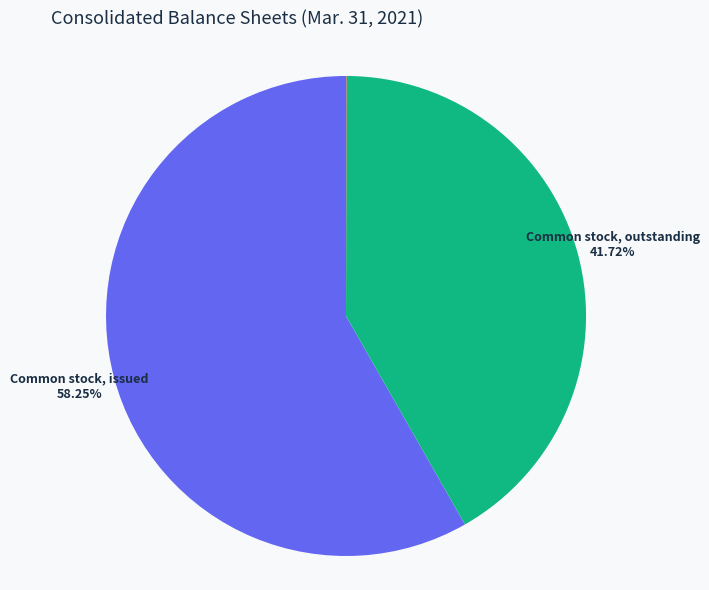

Which slice represents more than half of the pie?

Common stock, issued